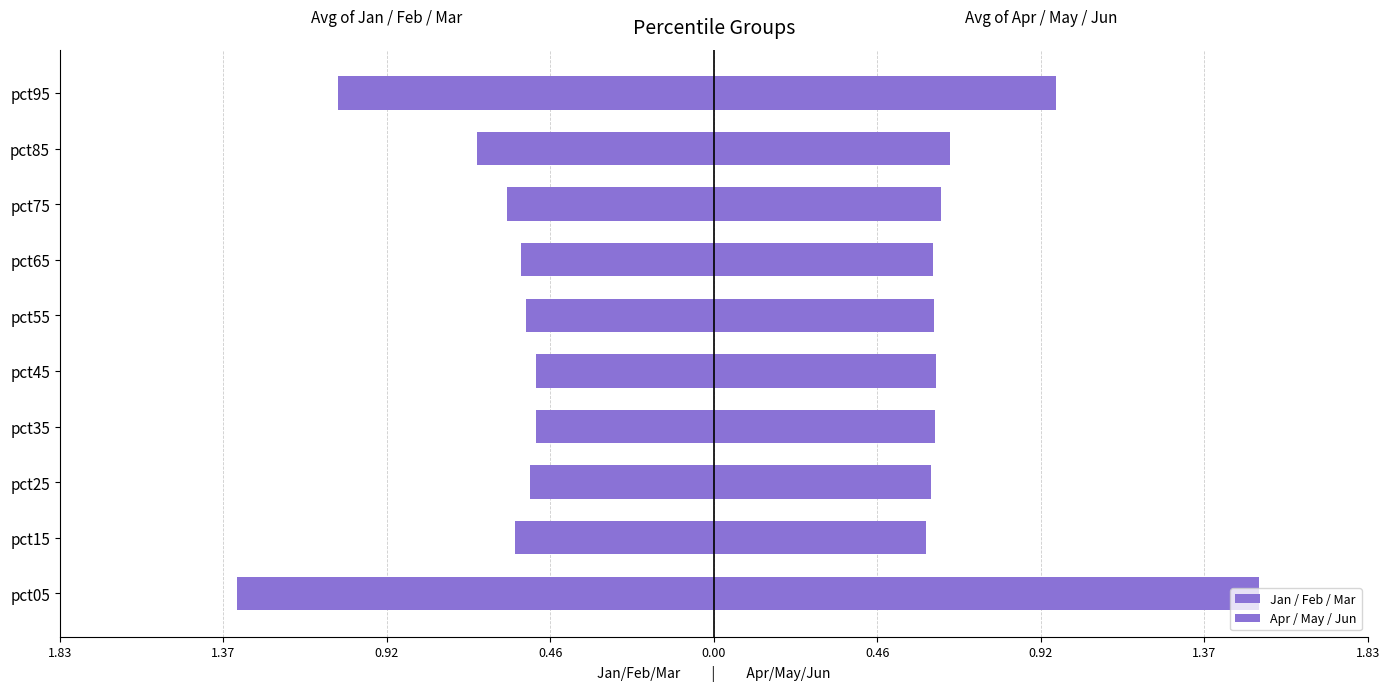

What is the greatest value displayed?

1.5